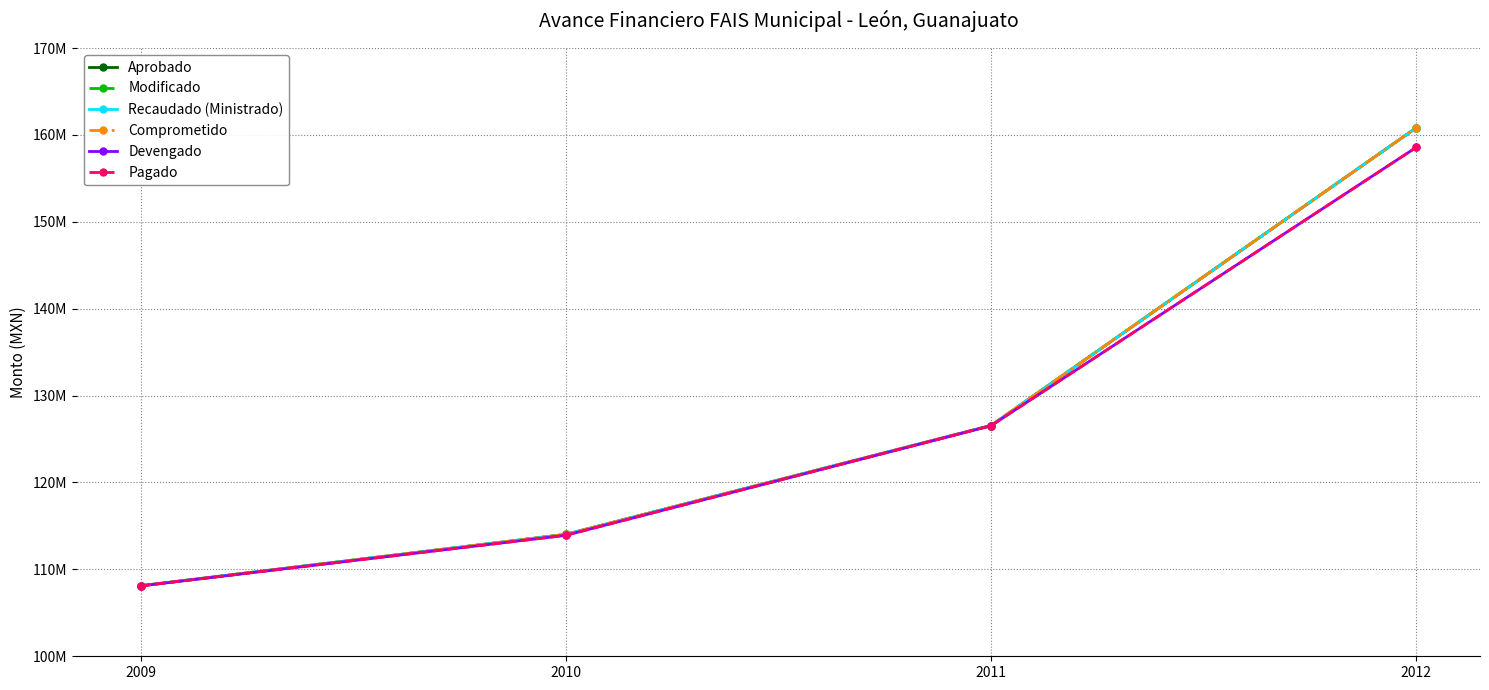

Does the chart have visible grid lines?

Yes